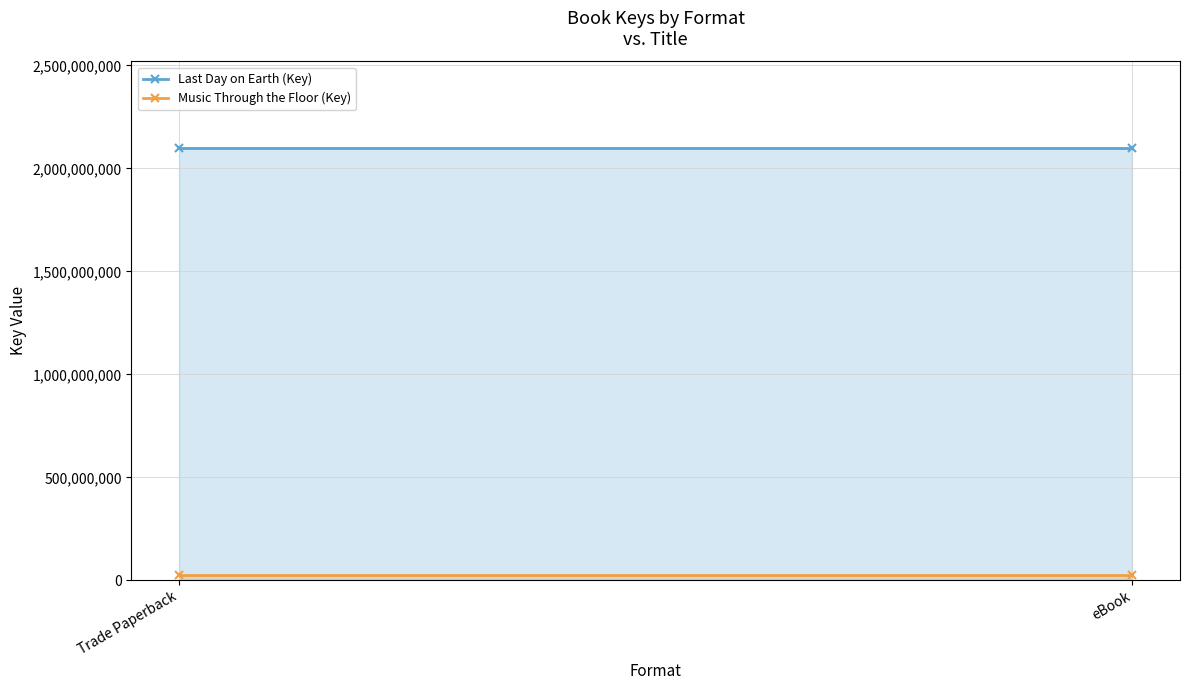

What position from the right is Trade Paperback?

2